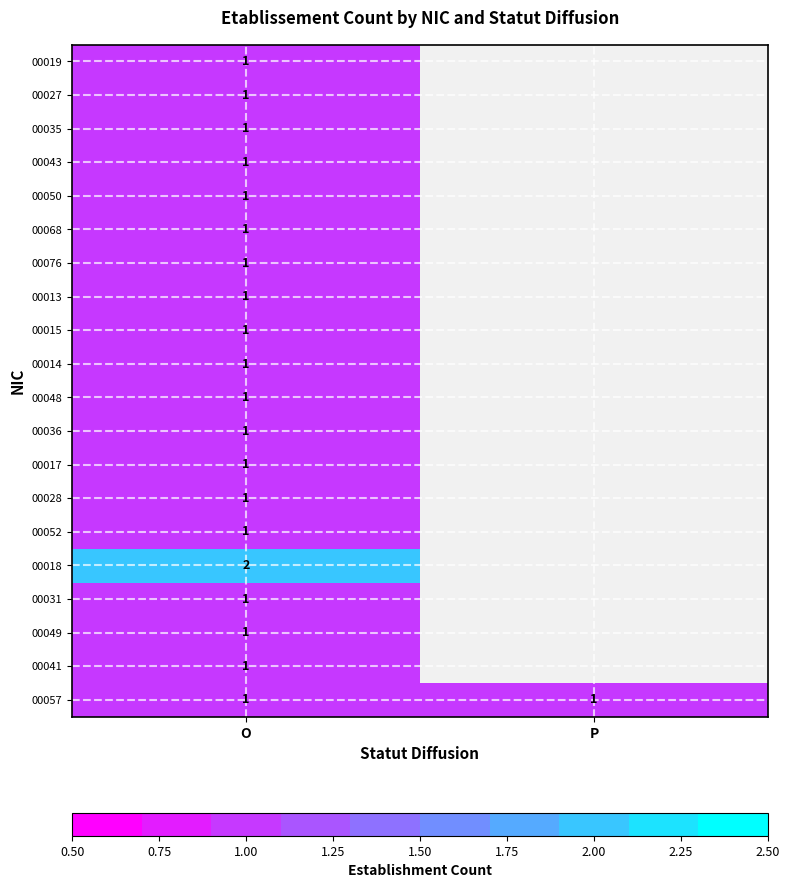

At which category does the chart reach its minimum across all series?

O